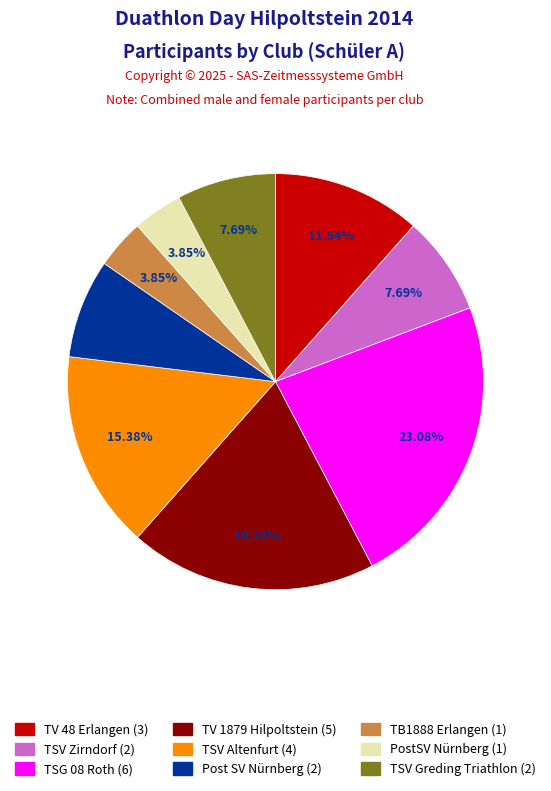

To the nearest percent, what is the average slice percentage?

11%